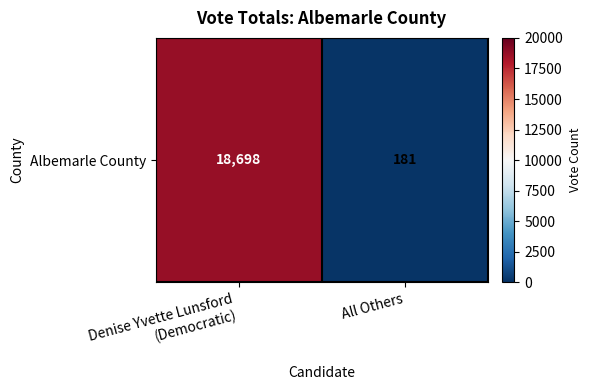

What is the sum of all values?

18879